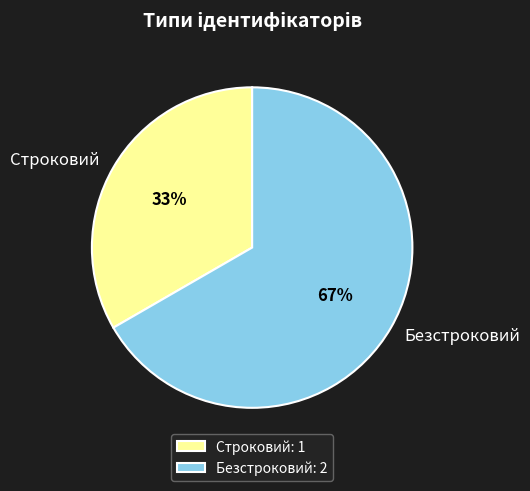

Does Безстроковий account for over 50% of the chart?

Yes